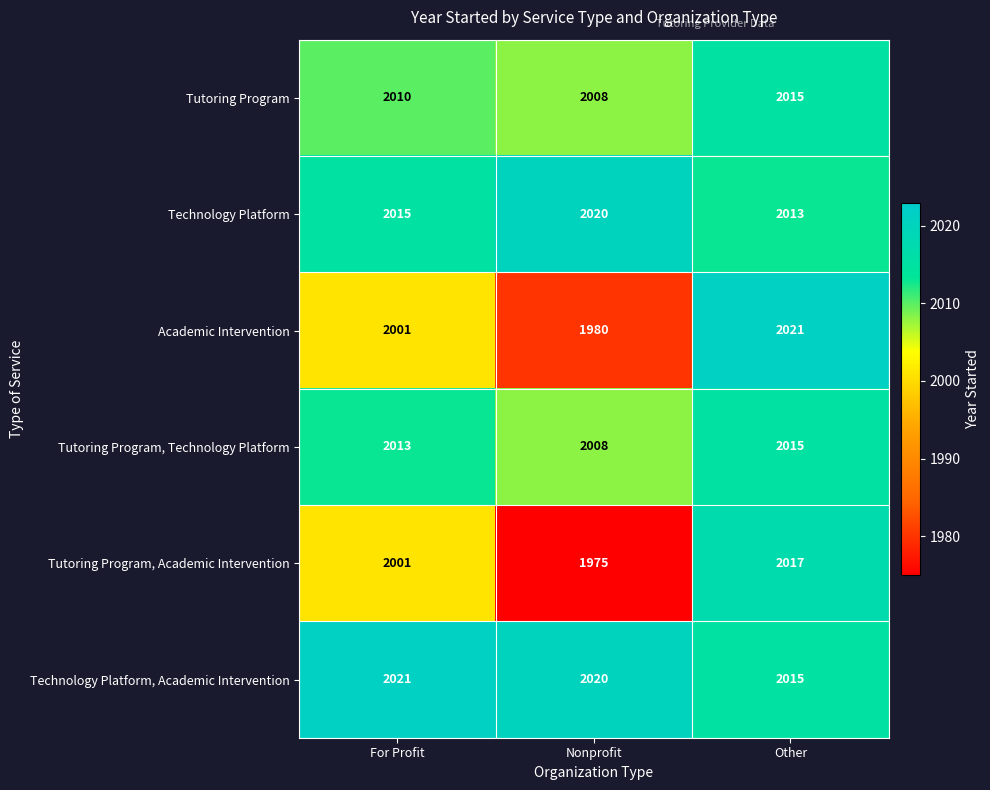

How many Academic Intervention values are between 1980 and 2021?

3